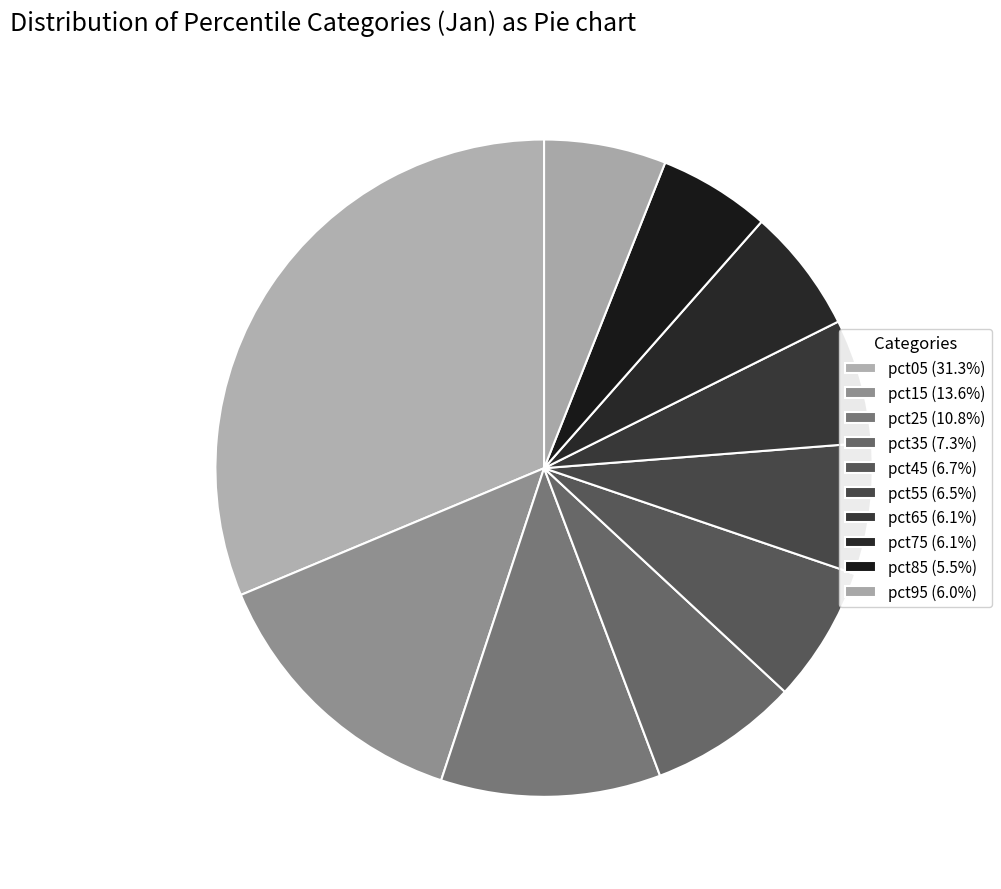

To the nearest percent, what is the difference between the largest and smallest slice percentages?

26%